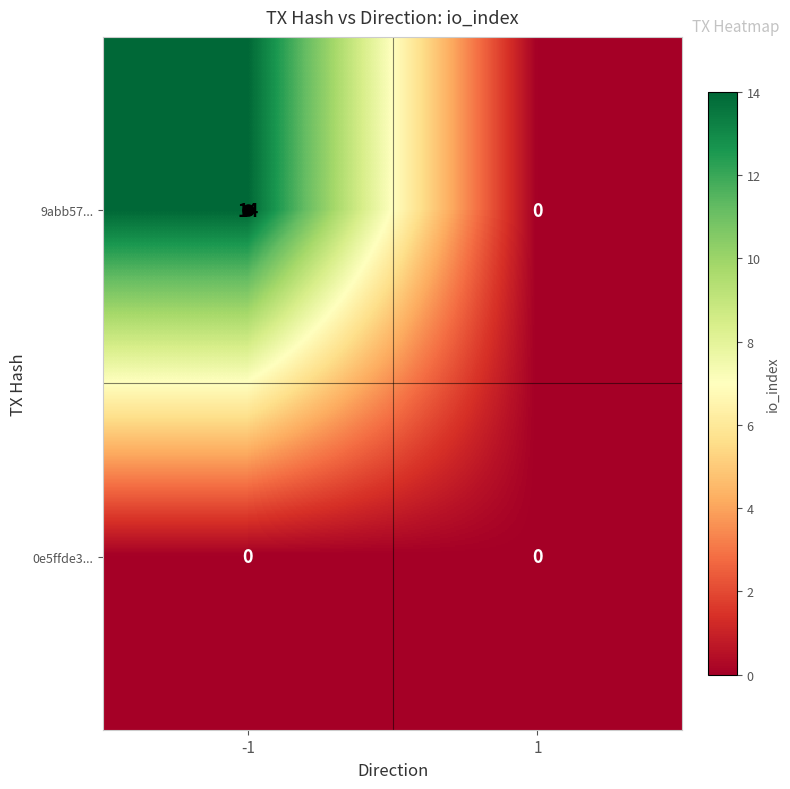

What is the difference between the 9abb57... values at -1 and 1?

14